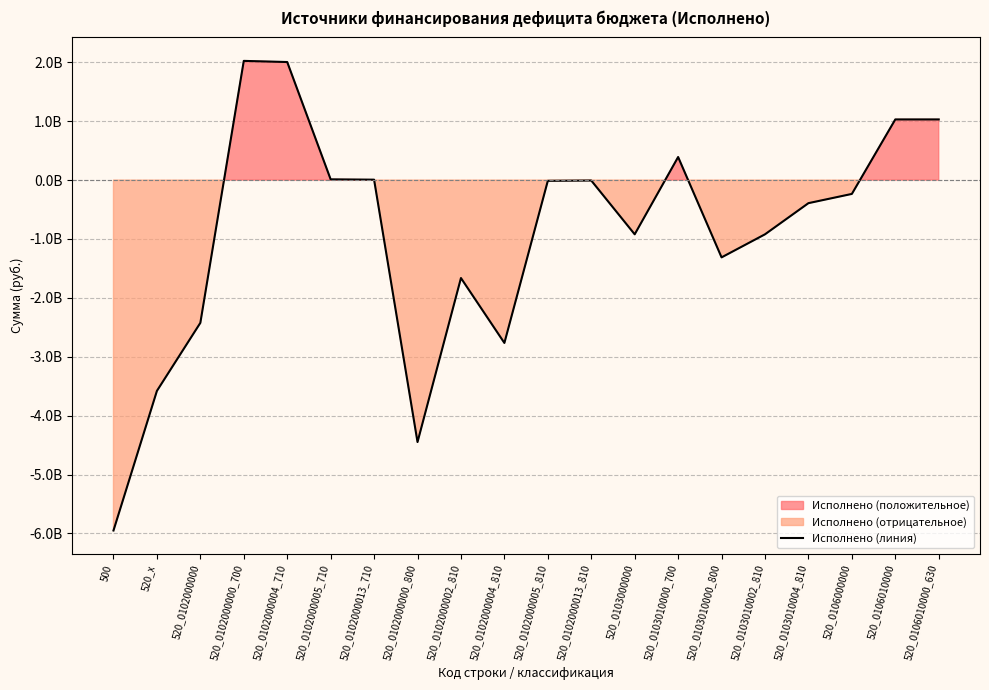

The value at 520_0103010004_810 is -510273121.8. True or false?

False